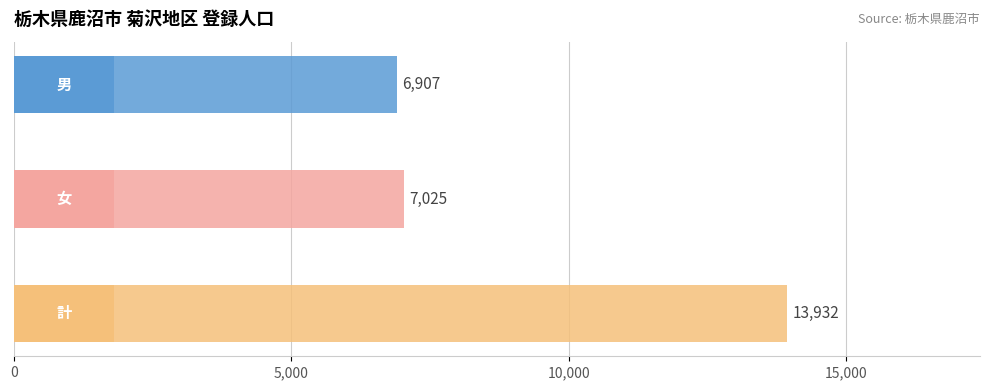

Which series has the widest spread of values?

計